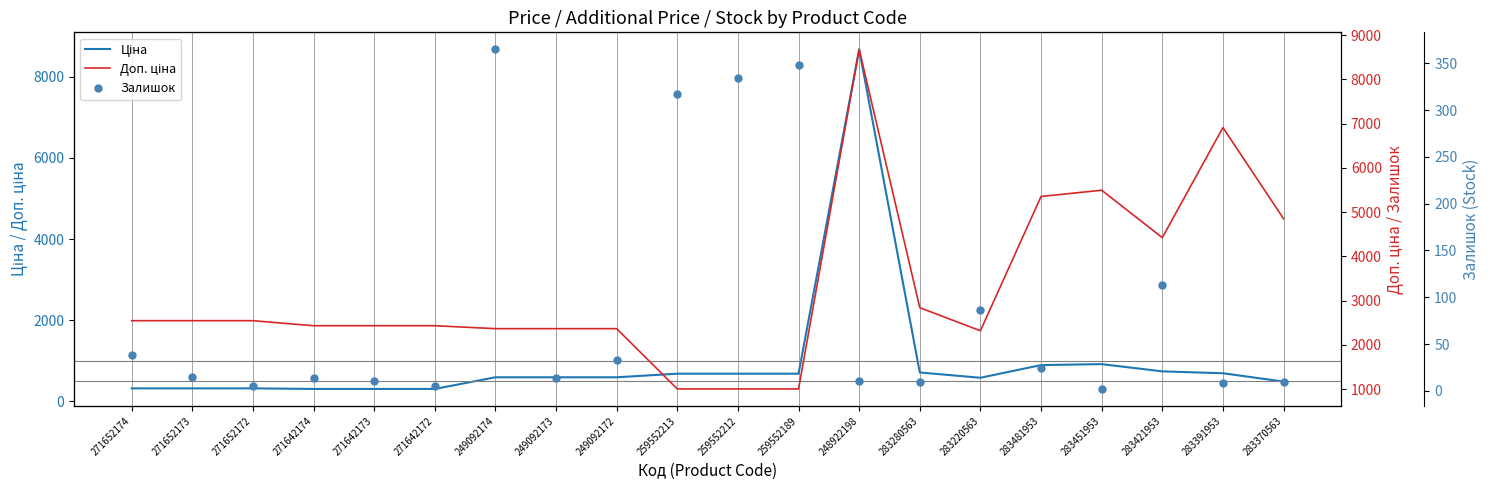

True or false: Залишок and Ціна cross at least once.

False